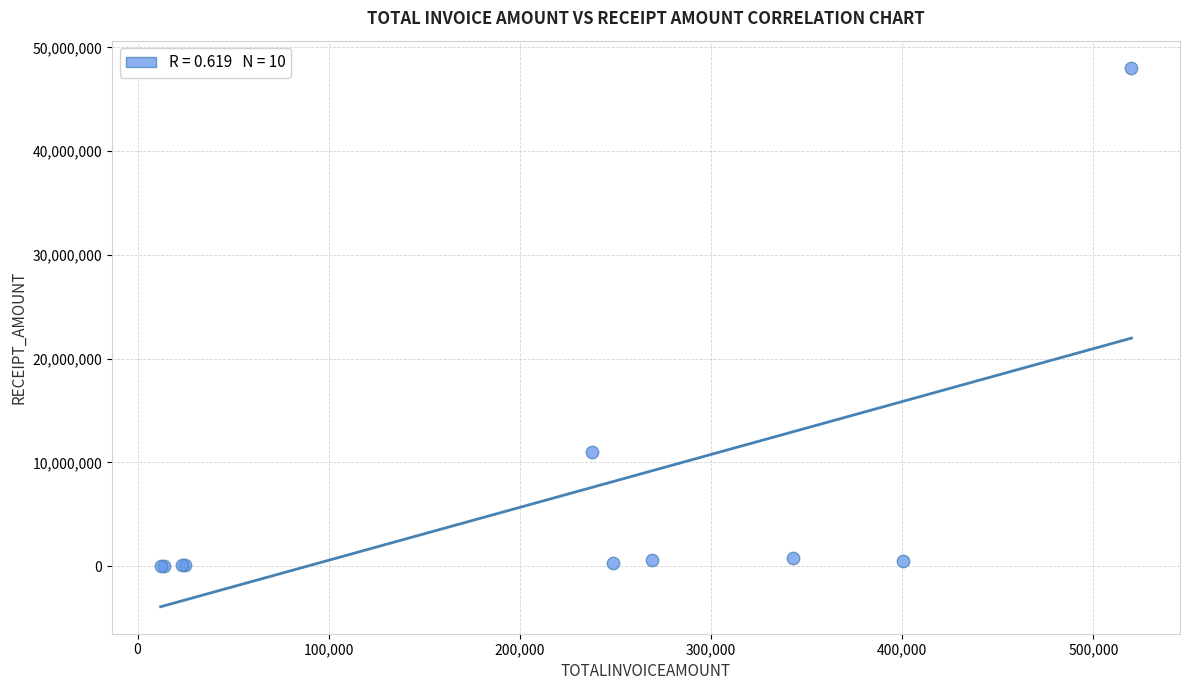

What Y value in the scatter plot is closest to 24041339?

10984586